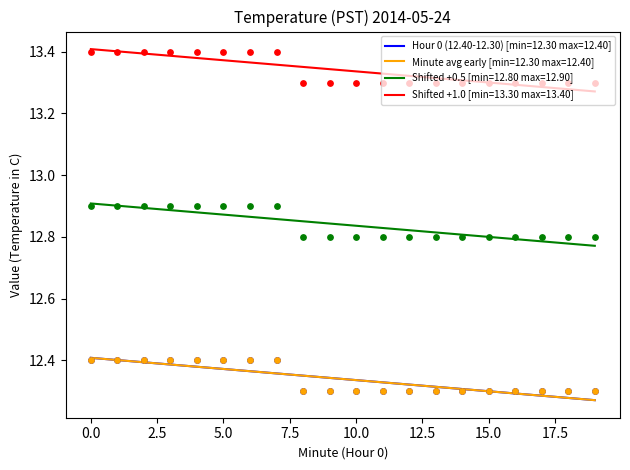

Which series reaches the minimum Y coordinate?

Hour 0 (12.40-12.30)